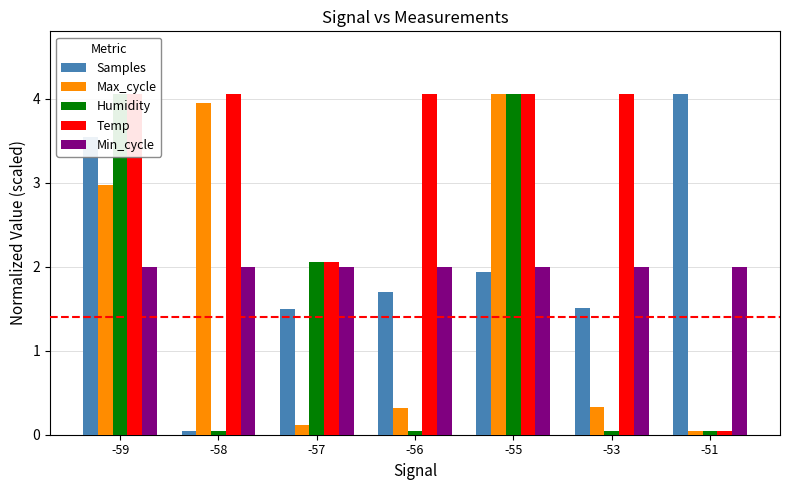

What is the difference between the maximum and minimum values in the Humidity series?

4.0